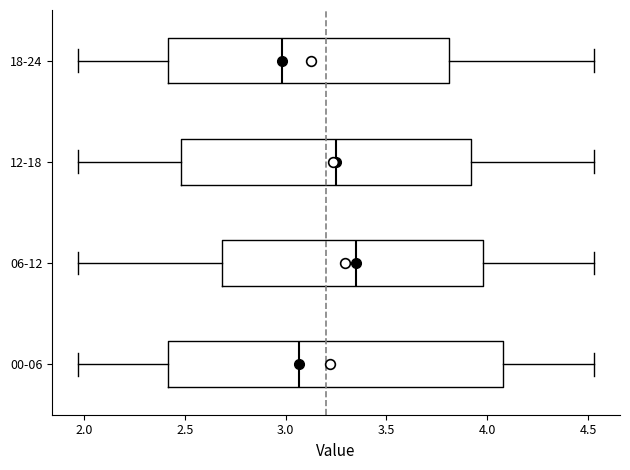

Reading bottom to top, read every box against the x-axis: the position of its median line, the range the box covers, and the ends of its whiskers. The values are not printed on the chart, so give them approximately, as read against the axis.

00-06: median 3.05, box 2.40 to 4.10, whiskers 1.95 to 4.55
06-12: median 3.35, box 2.70 to 4.00, whiskers 1.95 to 4.55
12-18: median 3.25, box 2.50 to 3.90, whiskers 1.95 to 4.55
18-24: median 3.00, box 2.40 to 3.80, whiskers 1.95 to 4.55